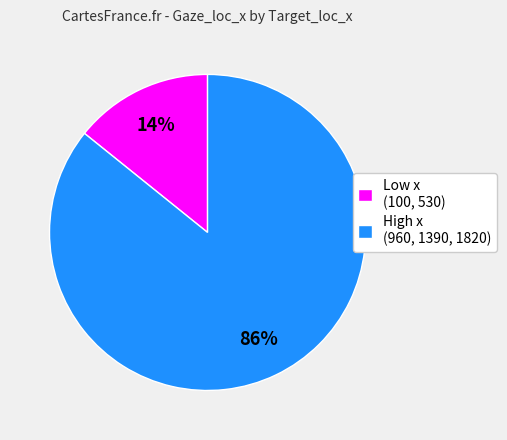

To the nearest percent, what percentage of the pie is High x (960, 1390, 1820)?

86%